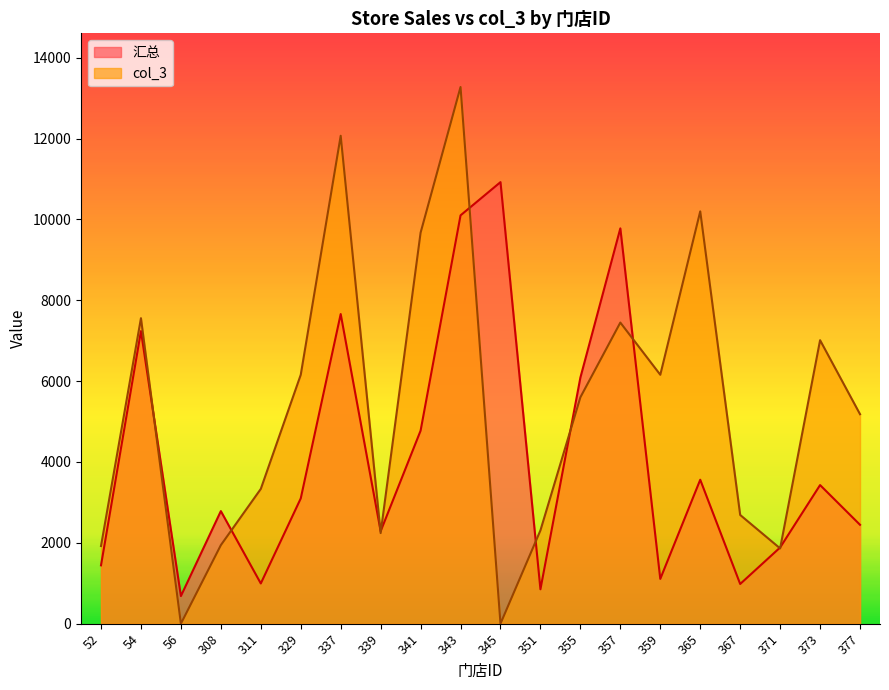

Rank the series by their maximum value, from lowest to highest.

汇总, col_3